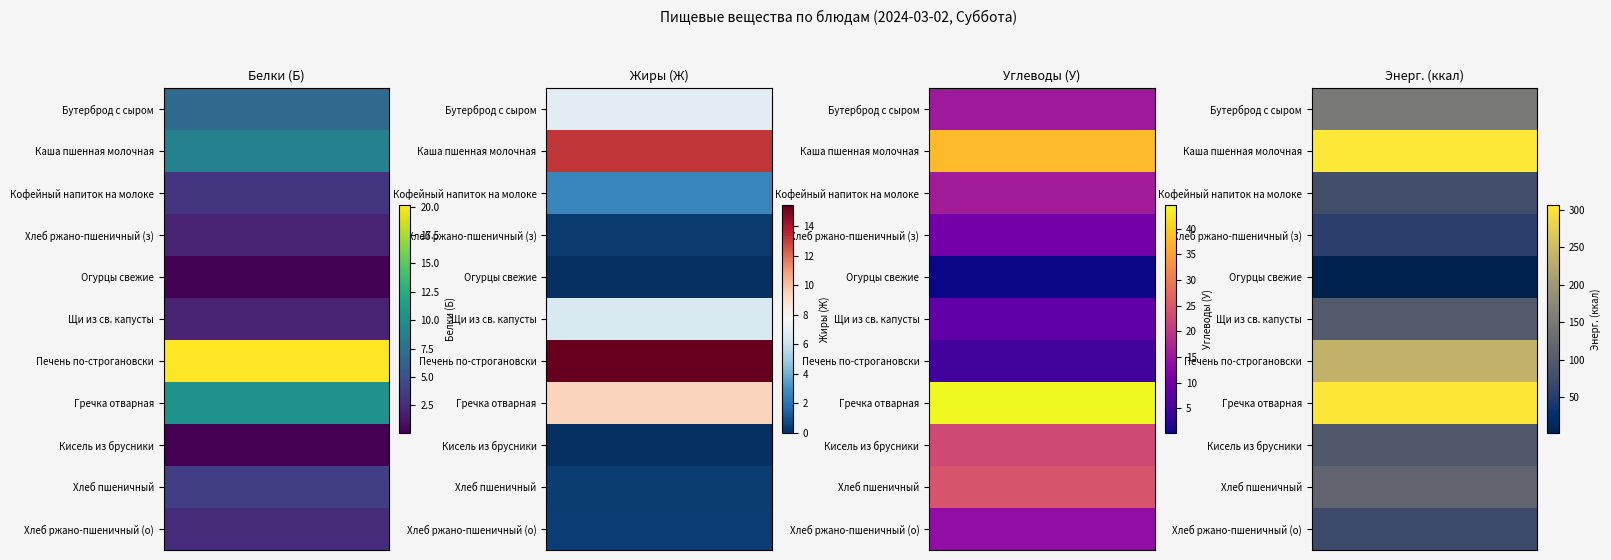

Reading left to right, transcribe all the data shown in this chart.

Бутерброд с сыром: 6.9	6.8	15.4	151.0
Каша пшенная молочная: 8.9	13.2	38.1	306.0
Кофейный напиток на молоке: 3.2	2.7	15.9	79.0
Хлеб ржано-пшеничный (з): 2.0	0.4	10.2	54.3
Огурцы свежие: 0.2	0.0	0.3	2.6
Щи из св. капусты: 2.0	6.5	8.1	99.0
Печень по-строгановски: 20.1	15.4	4.8	238.0
Гречка отварная: 10.3	9.4	44.5	304.0
Кисель из брусники: 0.1	0.0	23.0	96.0
Хлеб пшеничный: 3.8	0.4	24.6	117.5
Хлеб ржано-пшеничный (о): 2.6	0.5	13.6	72.4